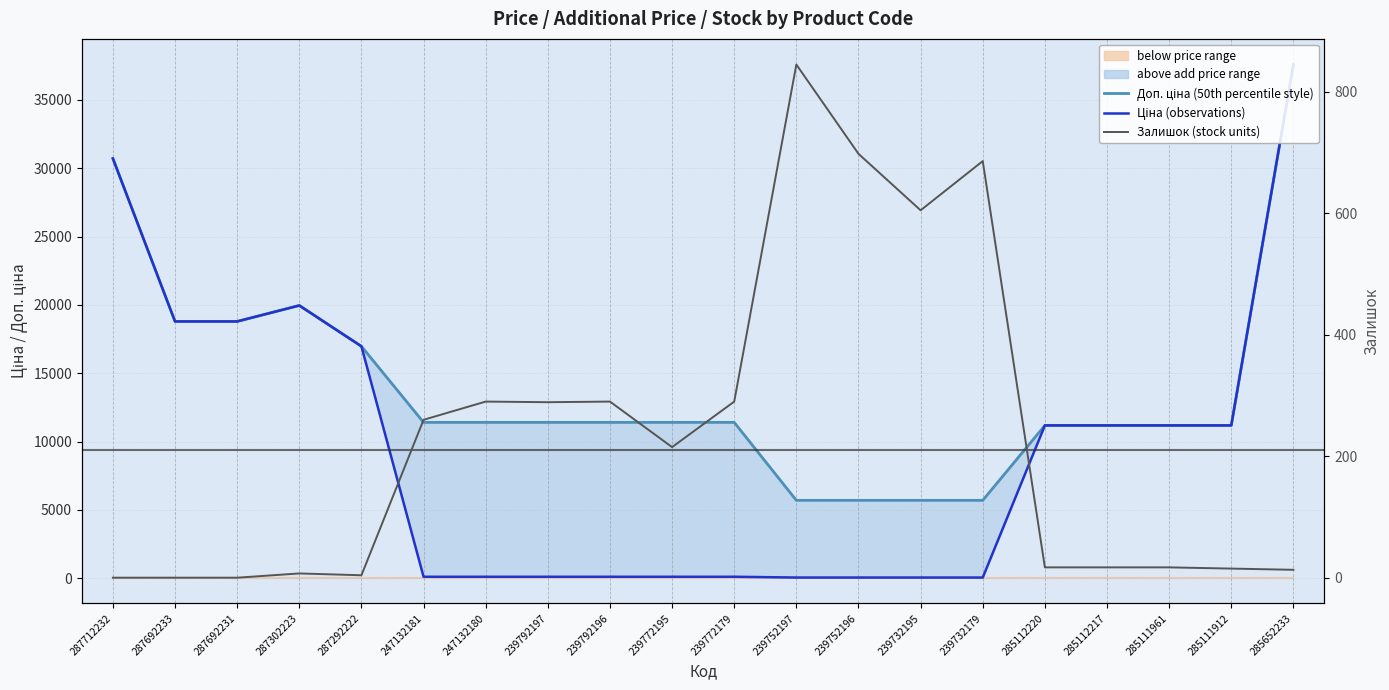

Reading right to left, transcribe all the data shown in this chart.

Доп. ціна (50th percentile style): 37593.6	11188.2	11188.2	11188.2	11188.2	5705.0	5705.0	5705.0	5705.0	11410.0	11410.0	11410.0	11410.0	11410.0	11410.0	16976.3	19964.2	18796.8	18796.8	30717.1
Ціна (observations): 37593.6	11188.2	11188.2	11188.2	11188.2	57.0	57.0	57.0	57.0	114.1	114.1	114.1	114.1	114.1	114.1	16976.3	19964.2	18796.8	18796.8	30717.1
Залишок (stock units): 13.0	15.0	17.0	17.0	17.0	686.0	605.0	698.0	845.0	290.0	215.0	290.0	289.0	290.0	260.0	4.0	7.0	0.0	0.0	0.0